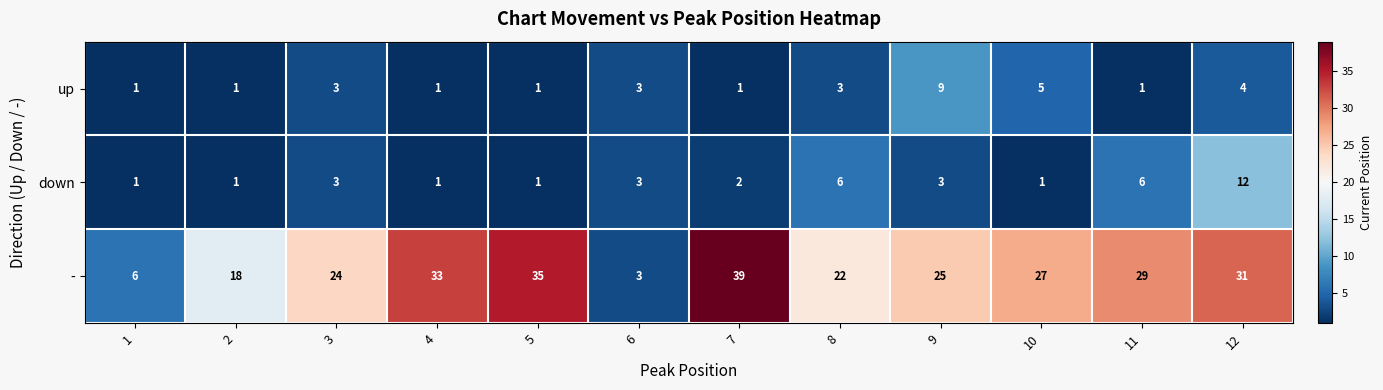

What is the greatest value displayed?

39